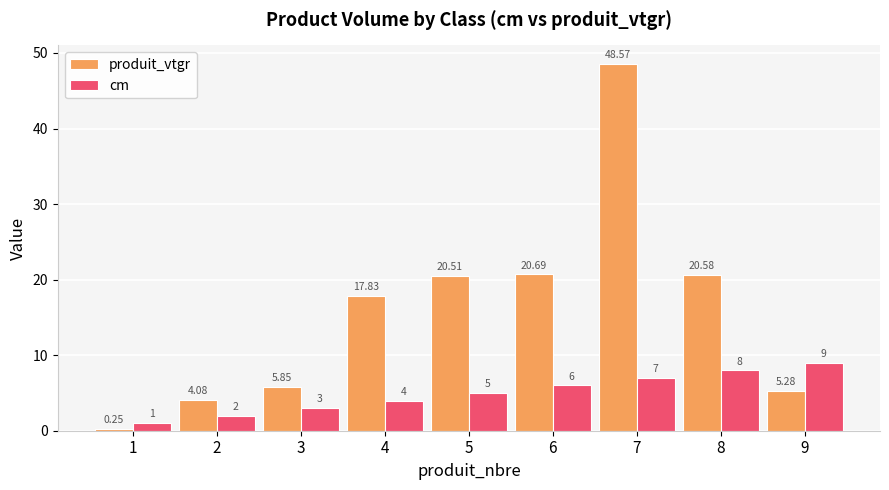

Which category has the highest value in the cm series?

9